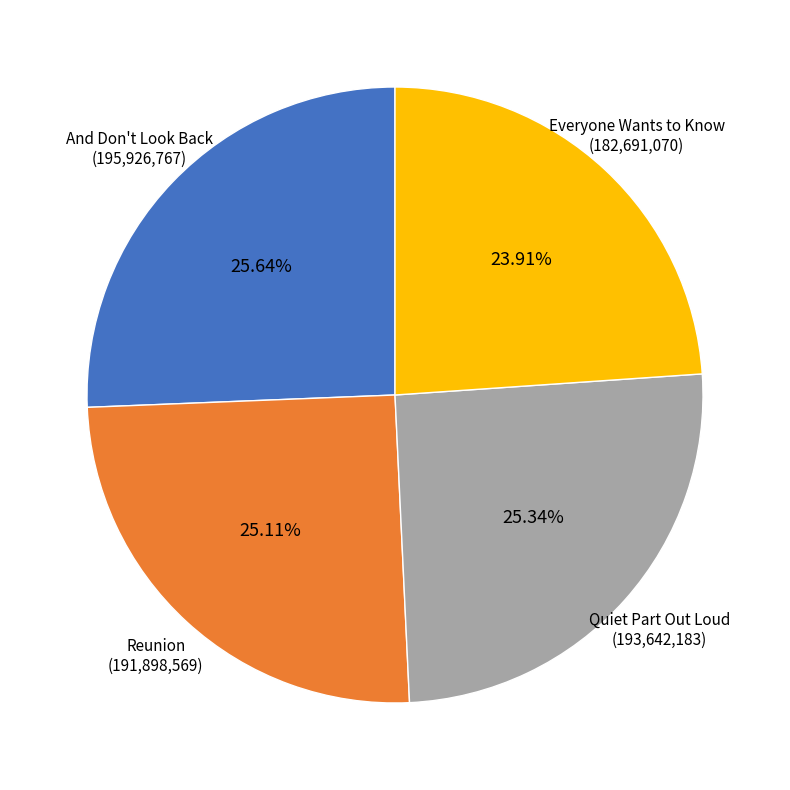

How many slices are in this pie chart?

4